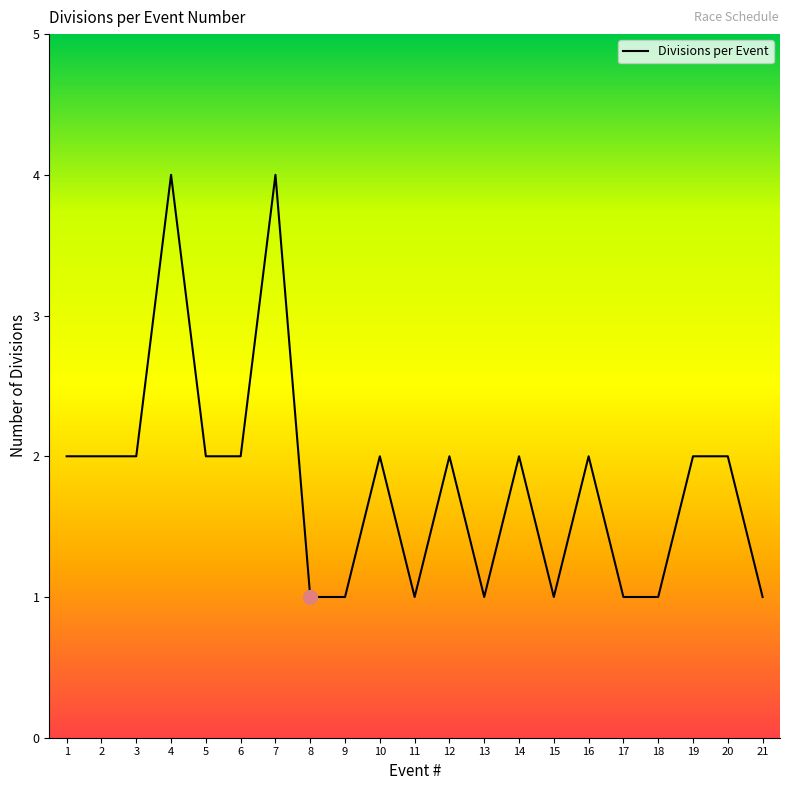

Reading left to right, extract all data points from this chart.

2	2	2	4	2	2	4	1	1	2	1	2	1	2	1	2	1	1	2	2	1